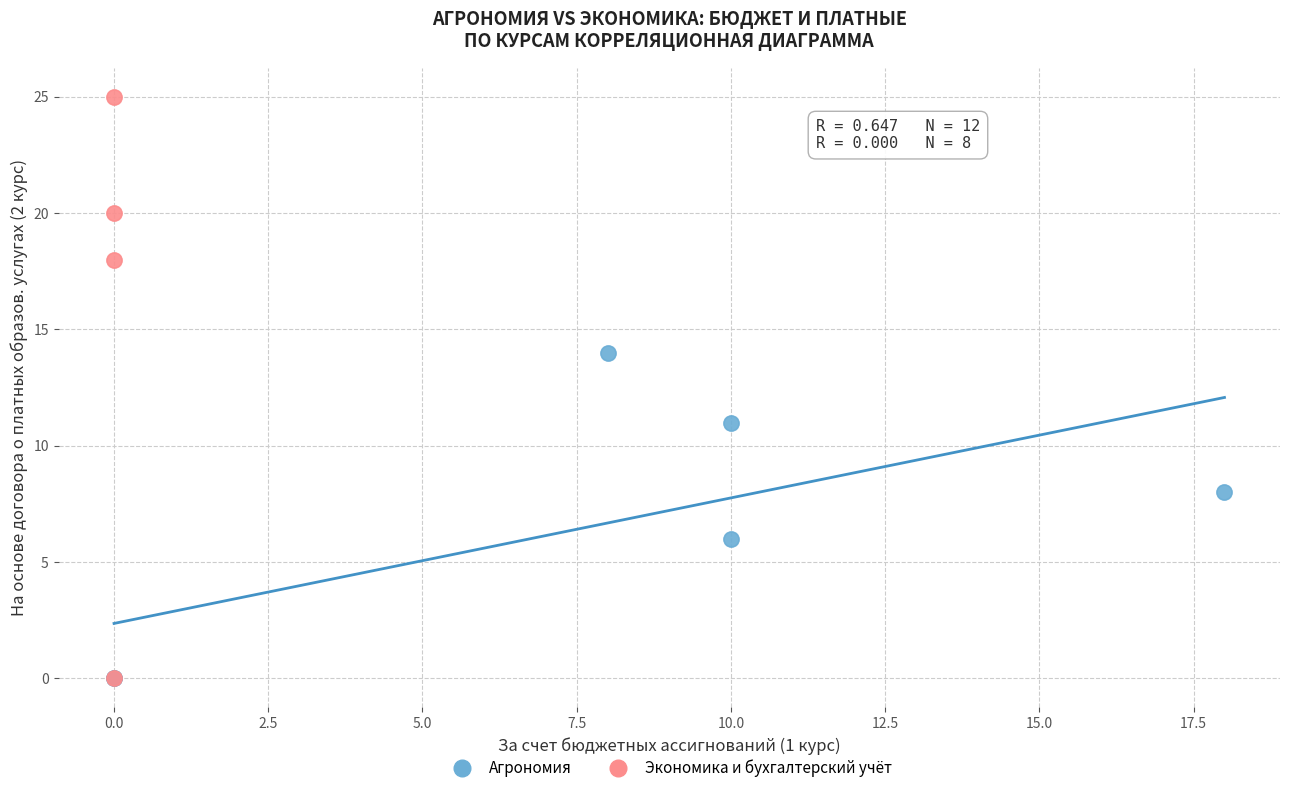

Which series contains the highest Y value?

Экономика и бухгалтерский учёт